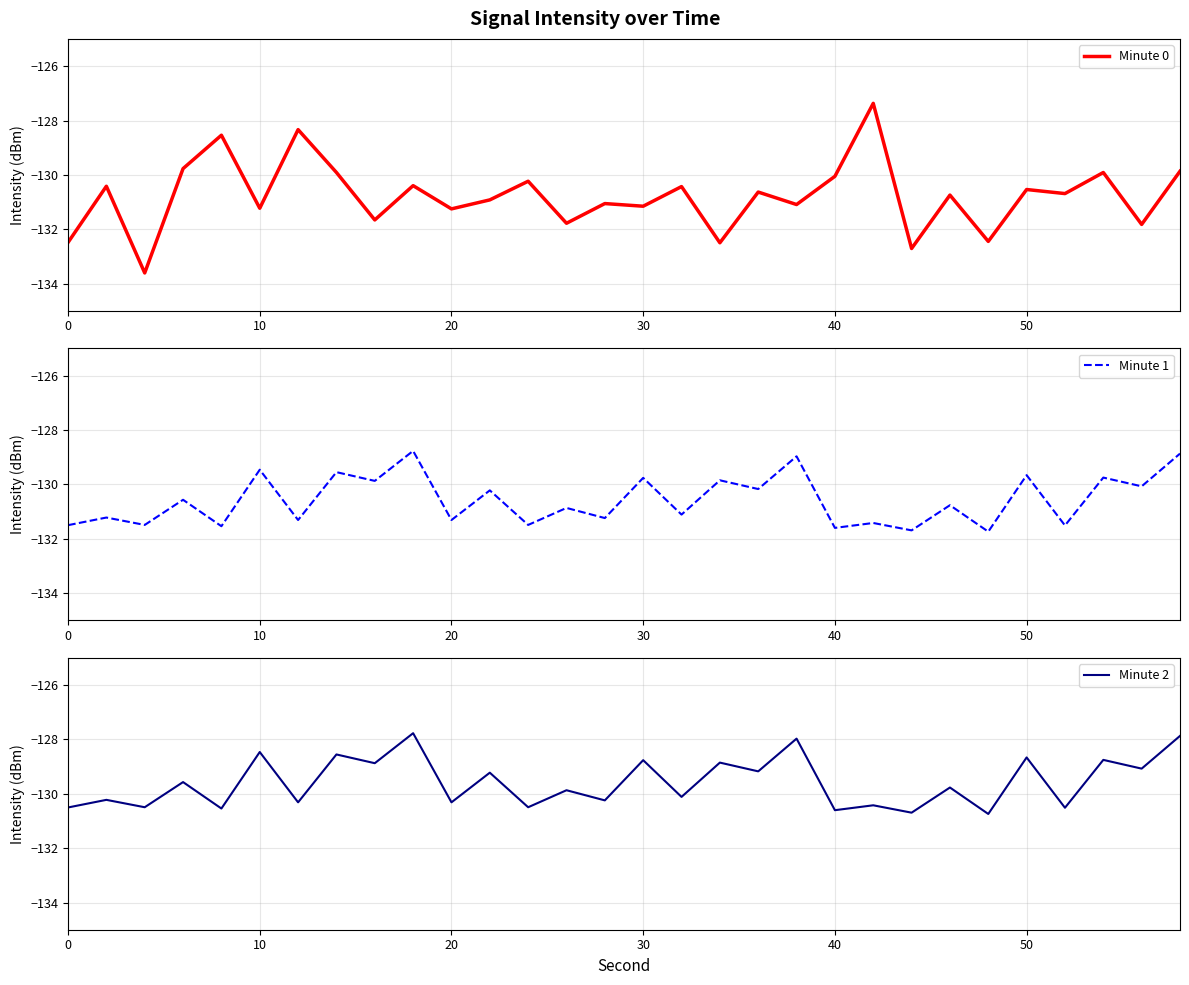

How many interior local valleys does the Minute 2 series have?

14